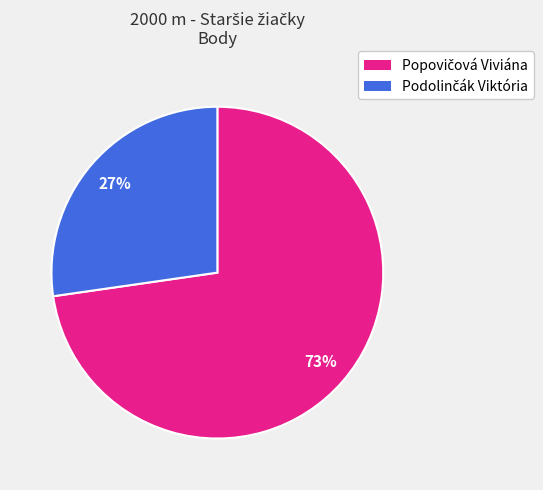

Does any single category account for the majority?

Yes